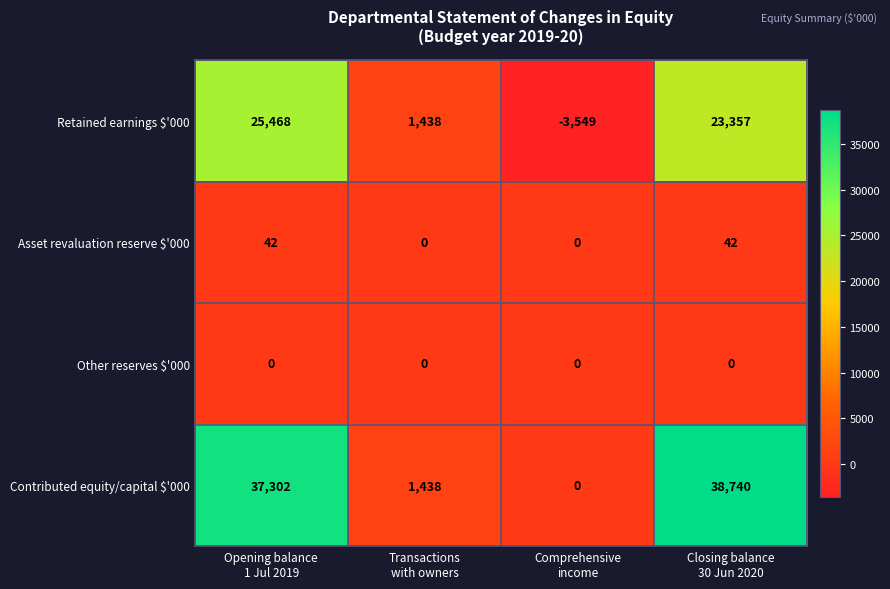

Which series has the widest spread of values?

Contributed equity/capital $'000